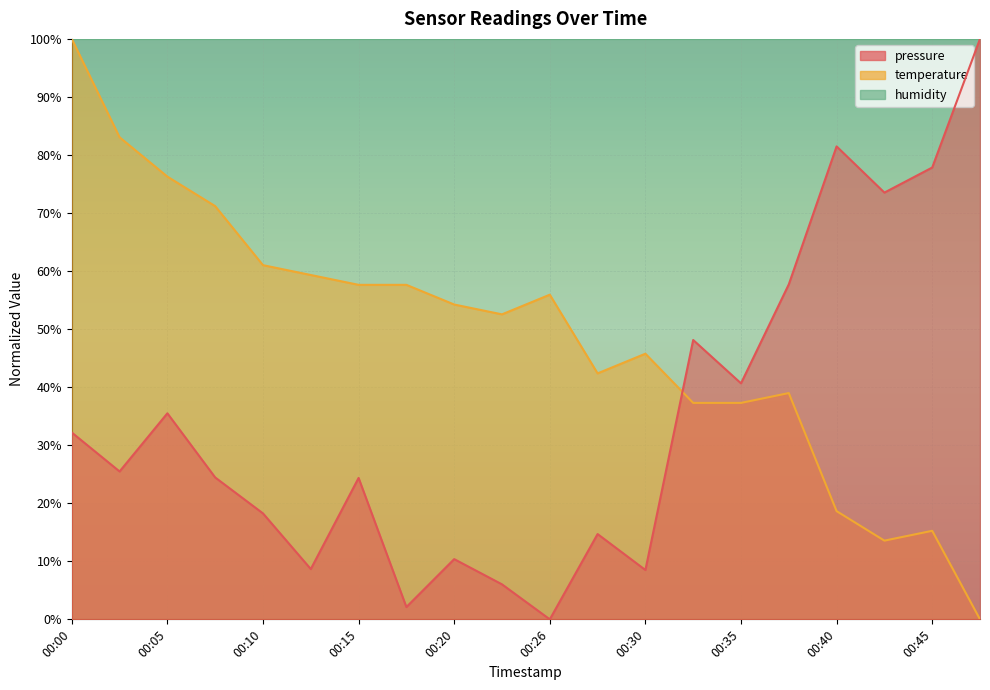

The temperature series shows 55.9 at 00:26. True or false?

True